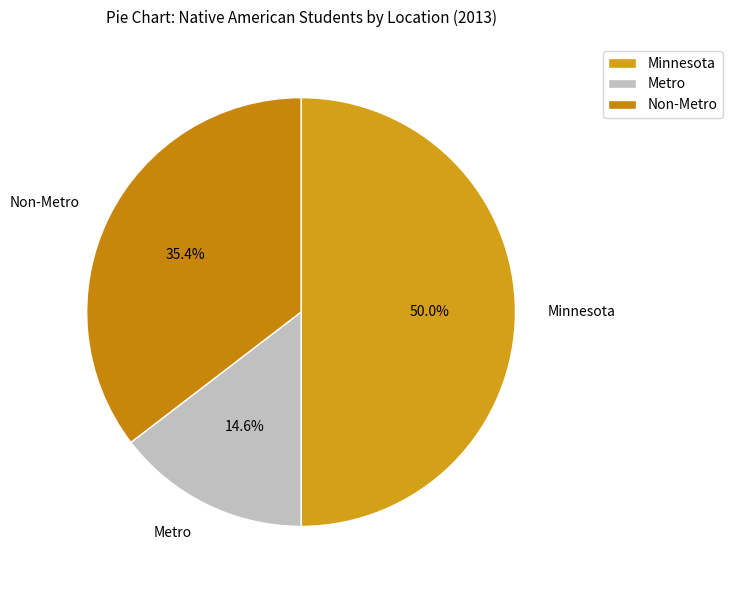

Combined, what portion of the pie is Metro and Non-Metro?

50.0%